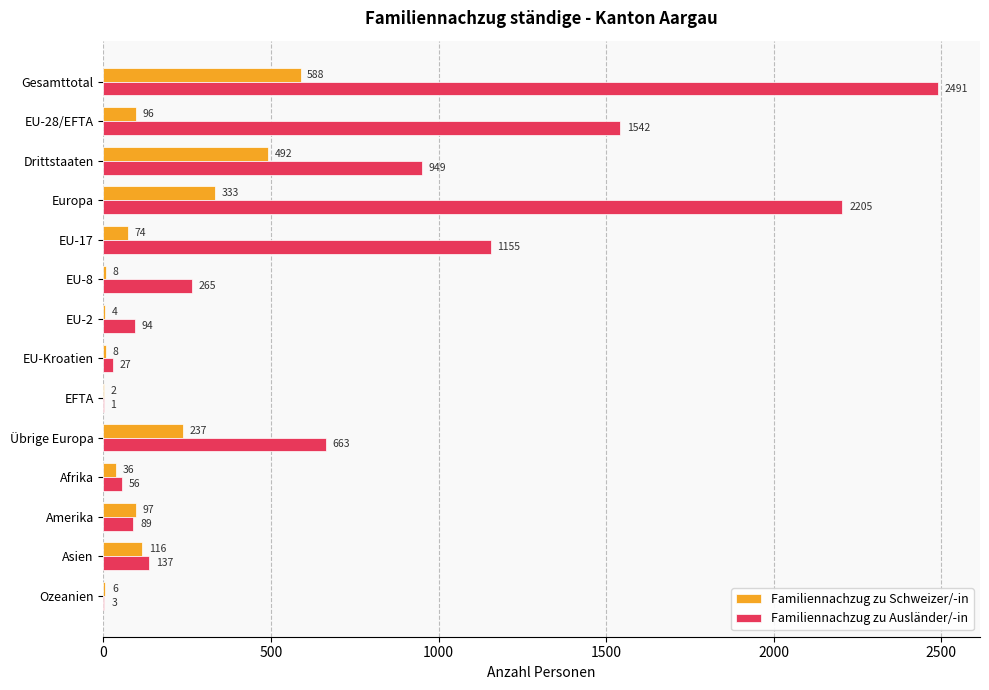

What is the average value of the Familiennachzug zu Schweizer/-in series?

150